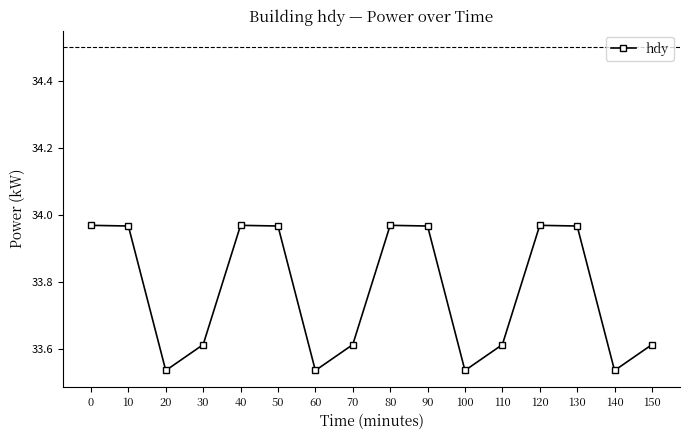

The chart shows a value of 7.9 at 40. True or false?

False